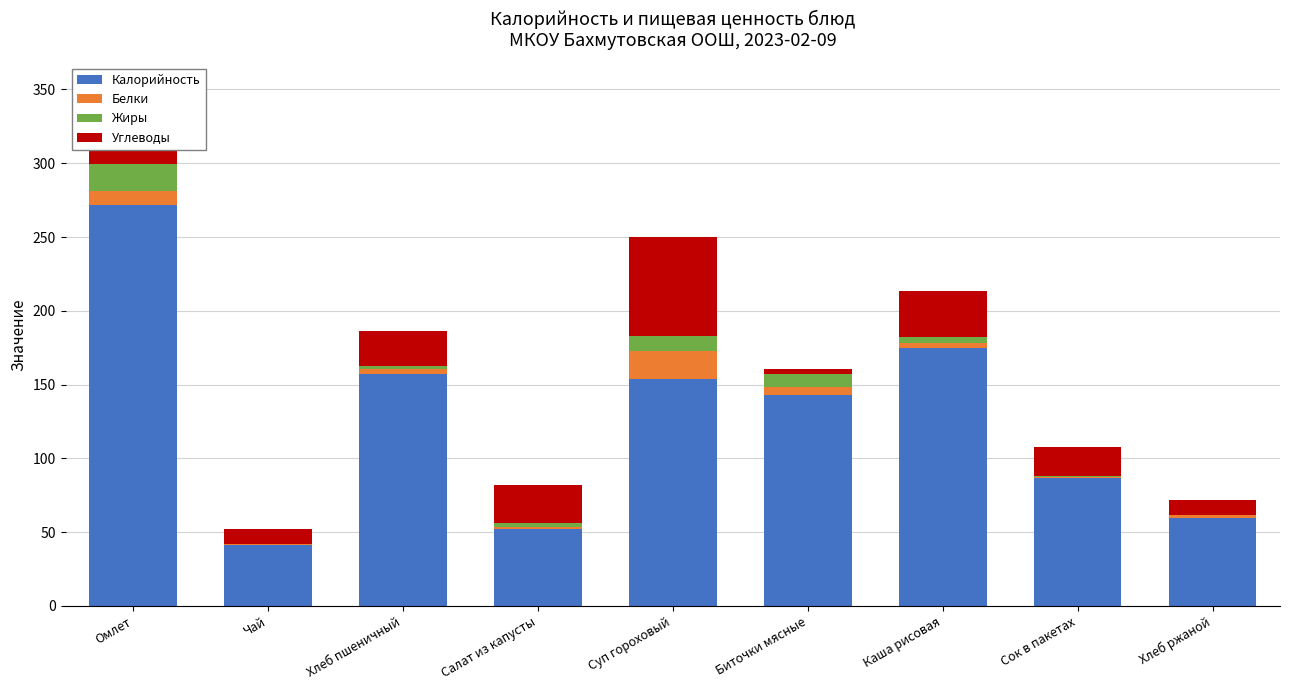

What is the highest value of the Калорийность series?

272.0